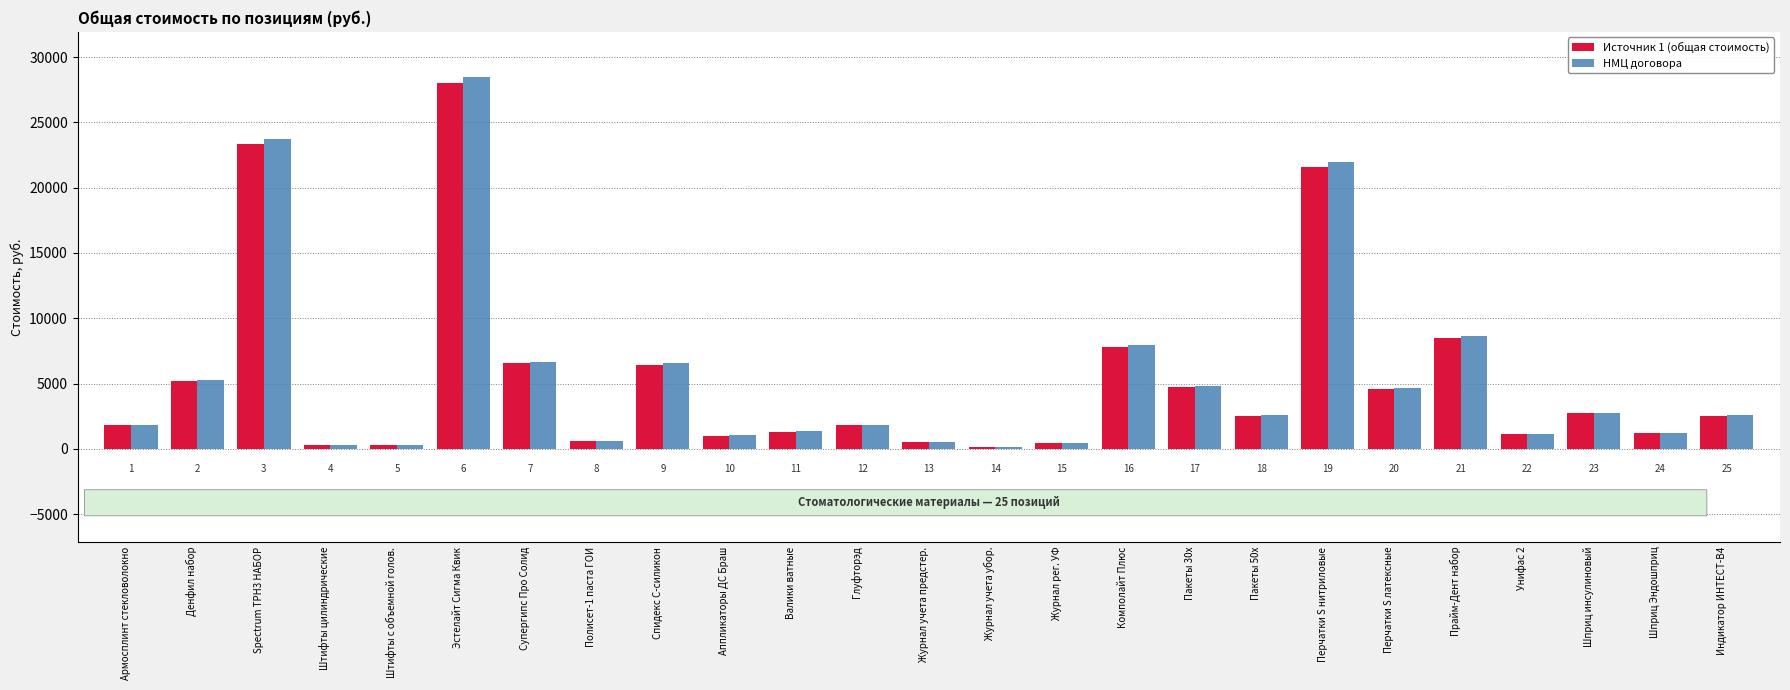

Reading left to right, extract all data points from this chart.

Источник 1 (общая стоимость): 1787.8	5174.8	23331.5	261.3	261.3	28000.0	6566.6	600.6	6417.0	1017.4	1306.7	1787.8	540.8	168.8	417.3	7800.0	4739.7	2535.0	21600.0	4603.4	8450.0	1105.0	2724.0	1209.7	2543.7
НМЦ договора: 1820.6	5269.6	23759.2	266.1	266.1	28513.3	6687.0	611.6	6534.6	1036.0	1330.7	1820.6	550.7	171.9	424.9	7943.0	4826.6	2581.5	21996.0	4687.8	8604.9	1125.3	2773.3	1231.9	2590.3